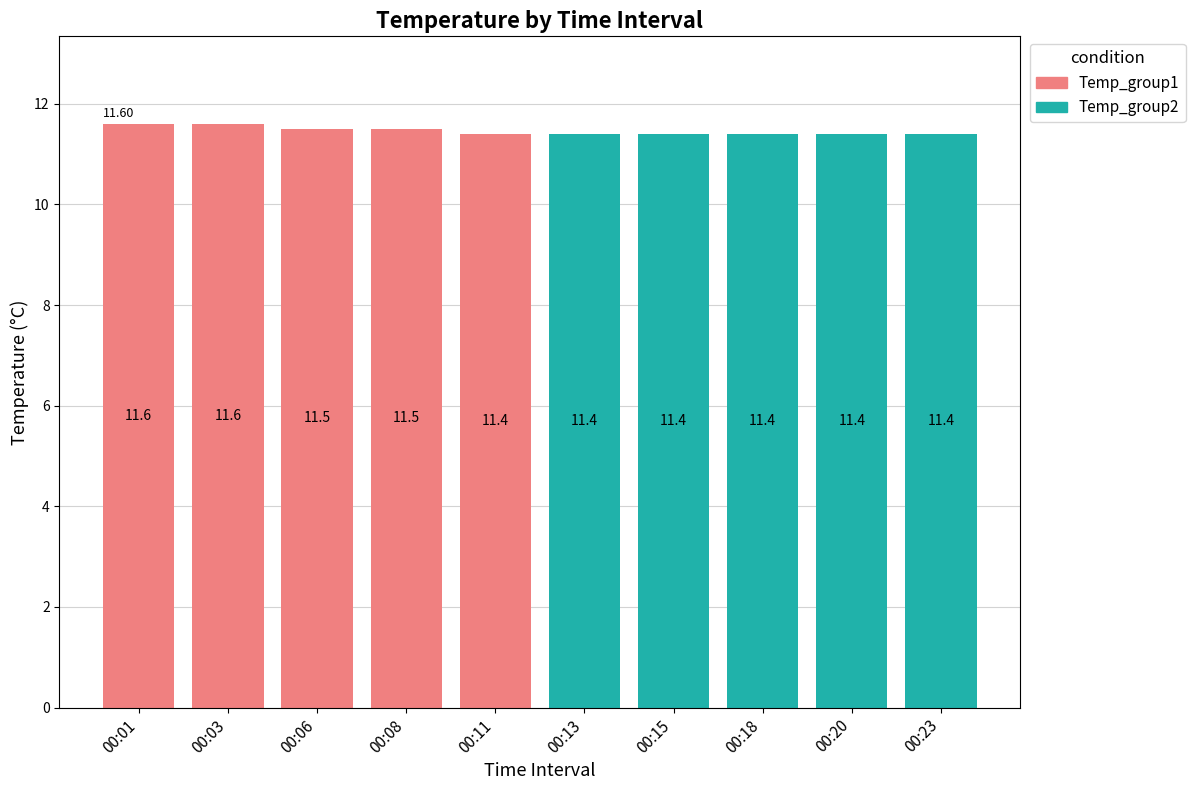

What is the sum of the Temp (first 5) values at 00:11 and 00:01?

23.0